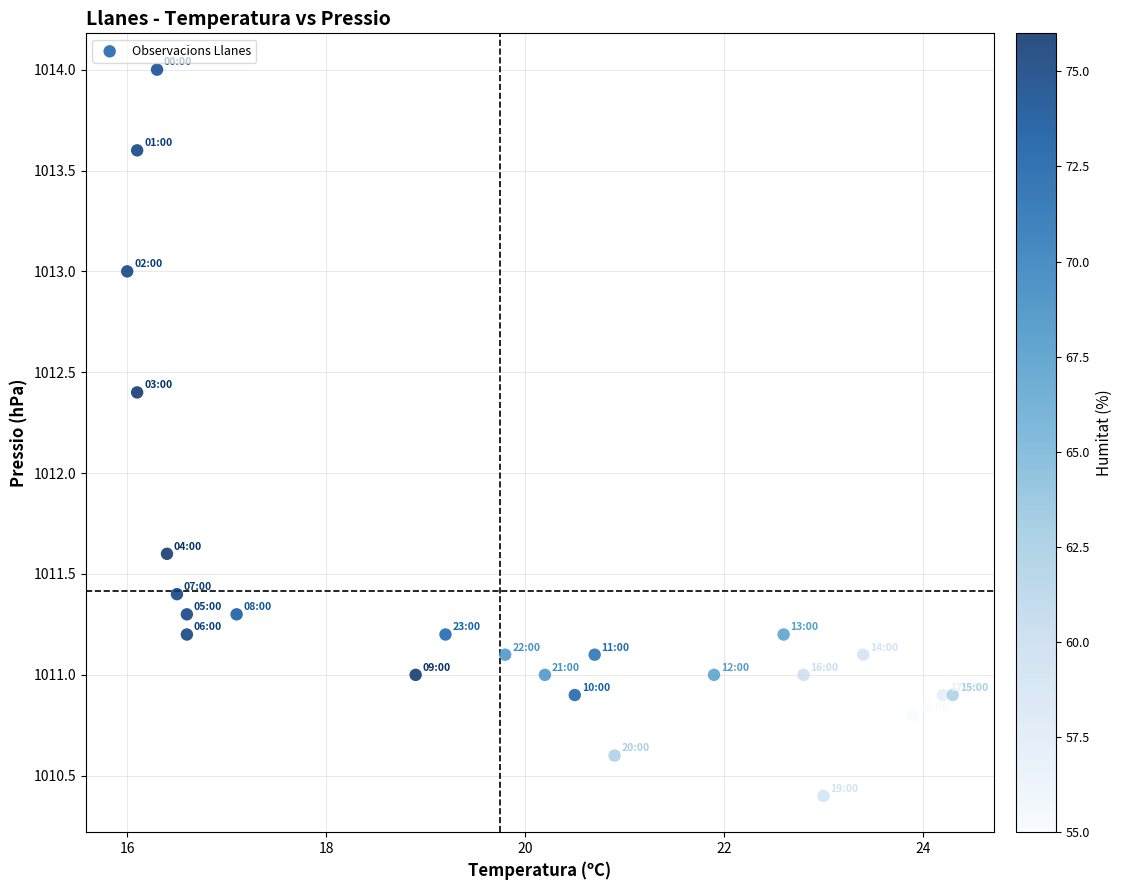

What is the range of Y values (max minus min)?

3.6